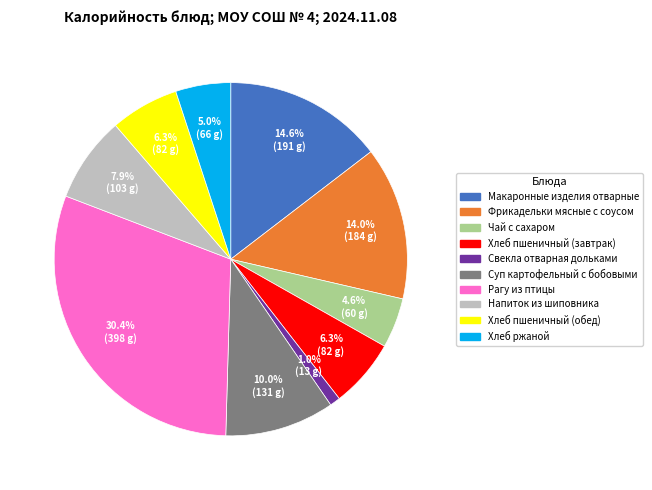

Count the number of slices in the pie.

10